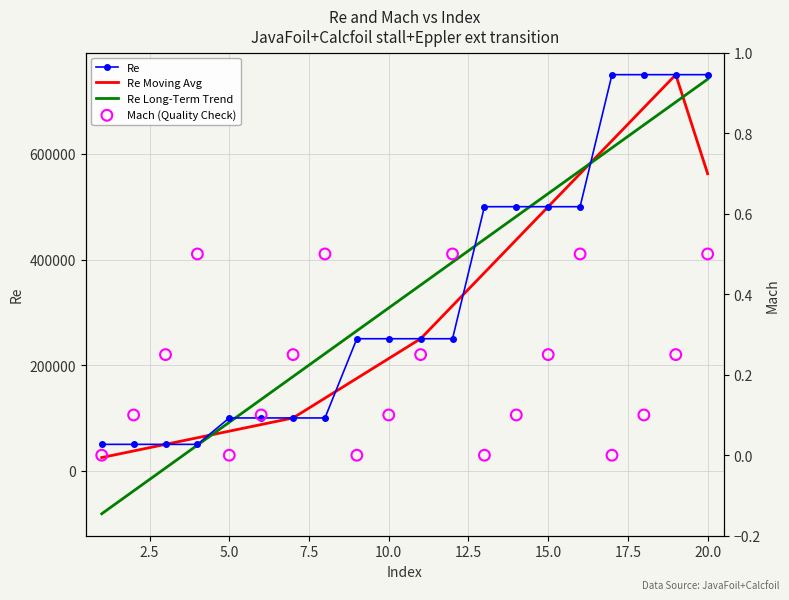

The value of Re Long-Term Trend at 15.0 is 222194.0. True or false?

False